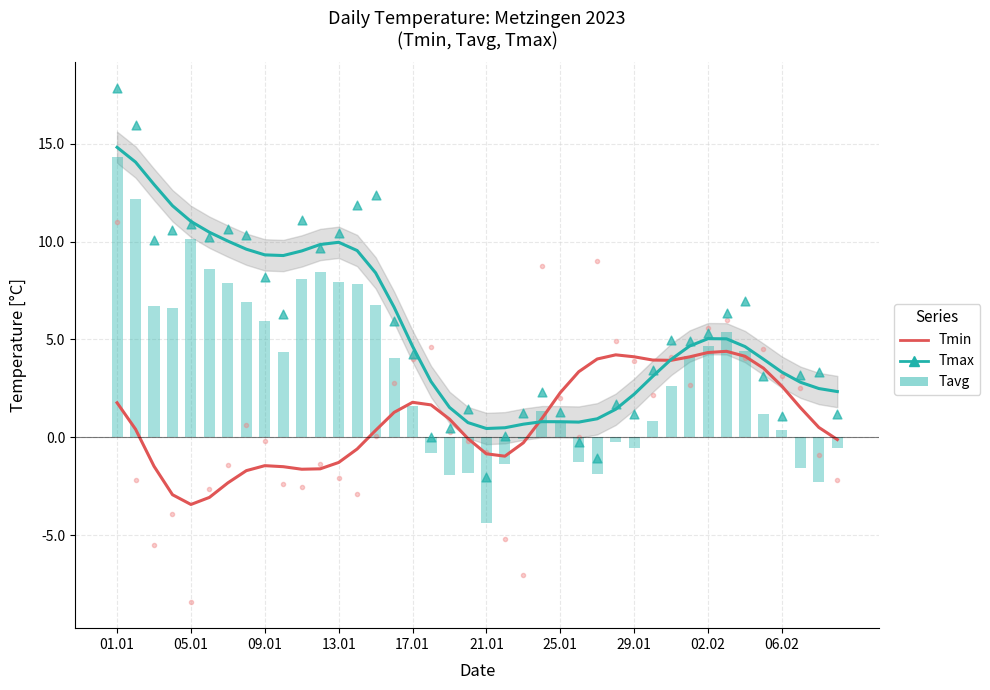

Which series reaches the minimum Y coordinate?

Tmin